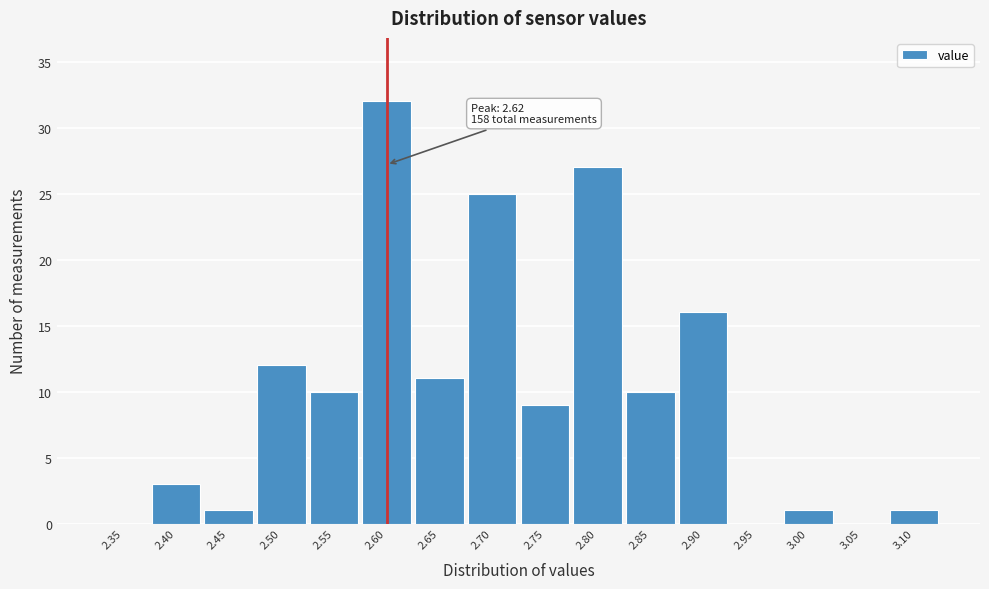

Reading left to right, extract all data points from this chart.

2.35=0	2.40=3	2.45=1	2.50=12	2.55=10	2.60=32	2.65=11	2.70=25	2.75=9	2.80=27	2.85=10	2.90=16	2.95=0	3.00=1	3.05=0	3.10=1